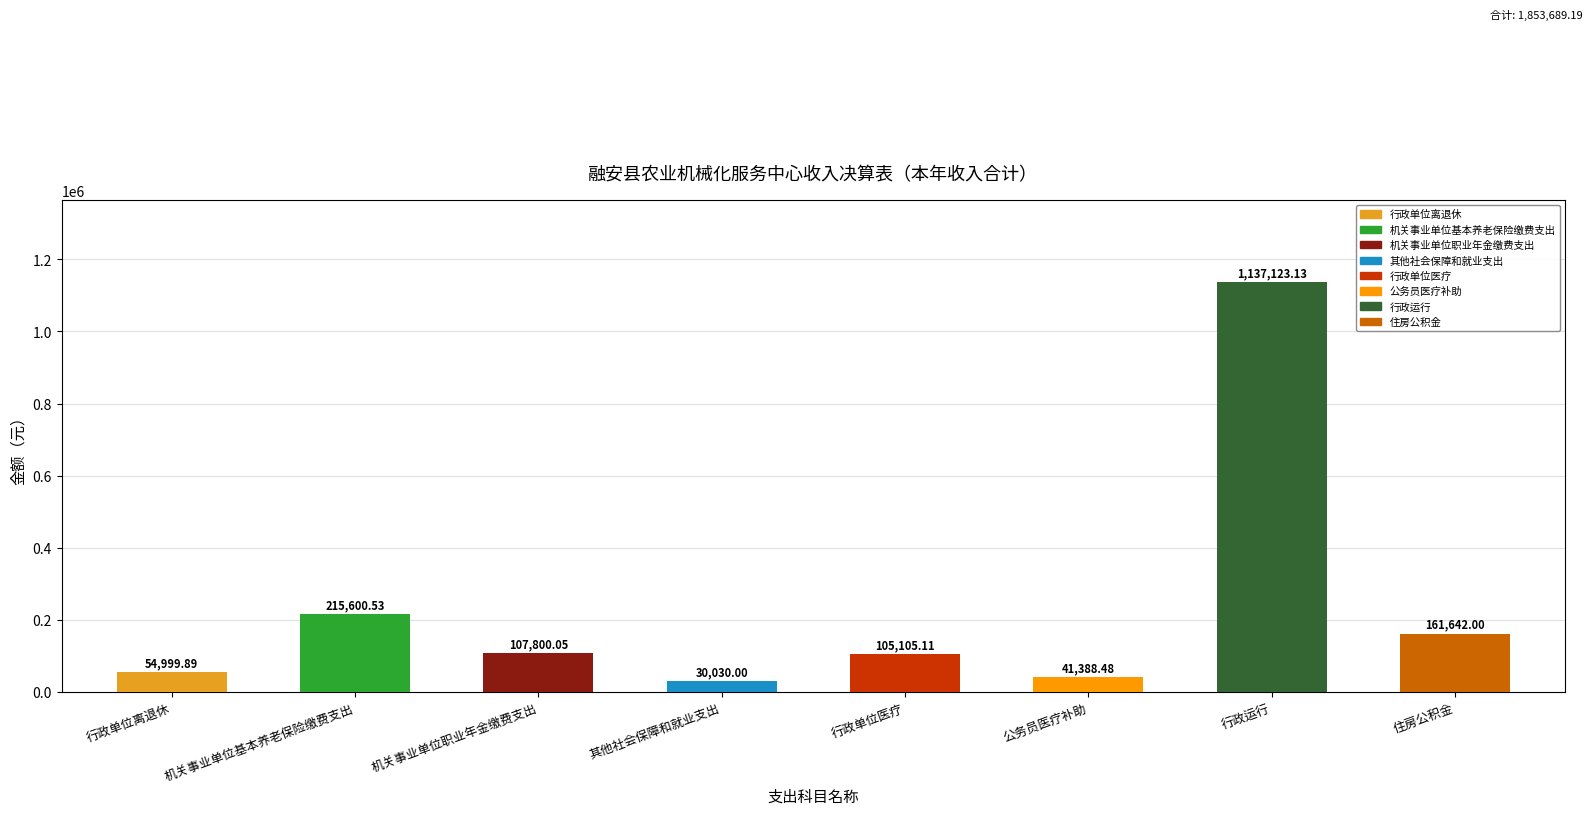

What is the sum of the values at 其他社会保障和就业支出 and 机关事业单位基本养老保险缴费支出?

245630.5